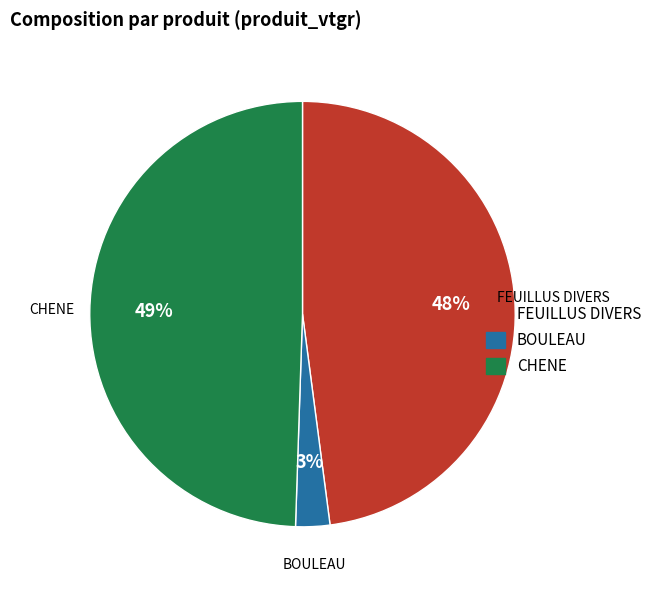

How many segments does this pie chart have?

3